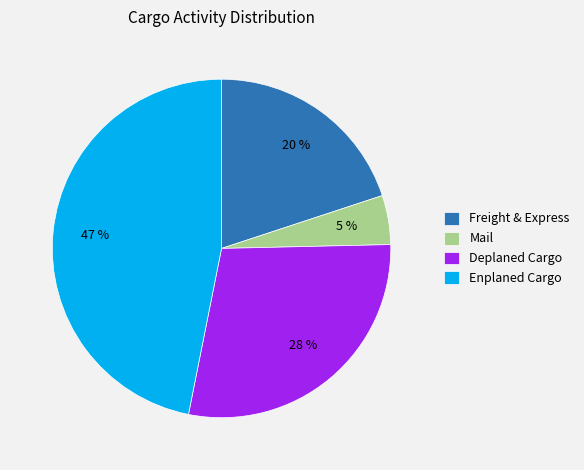

True or false: Deplaned Cargo accounts for 1% of the total.

False